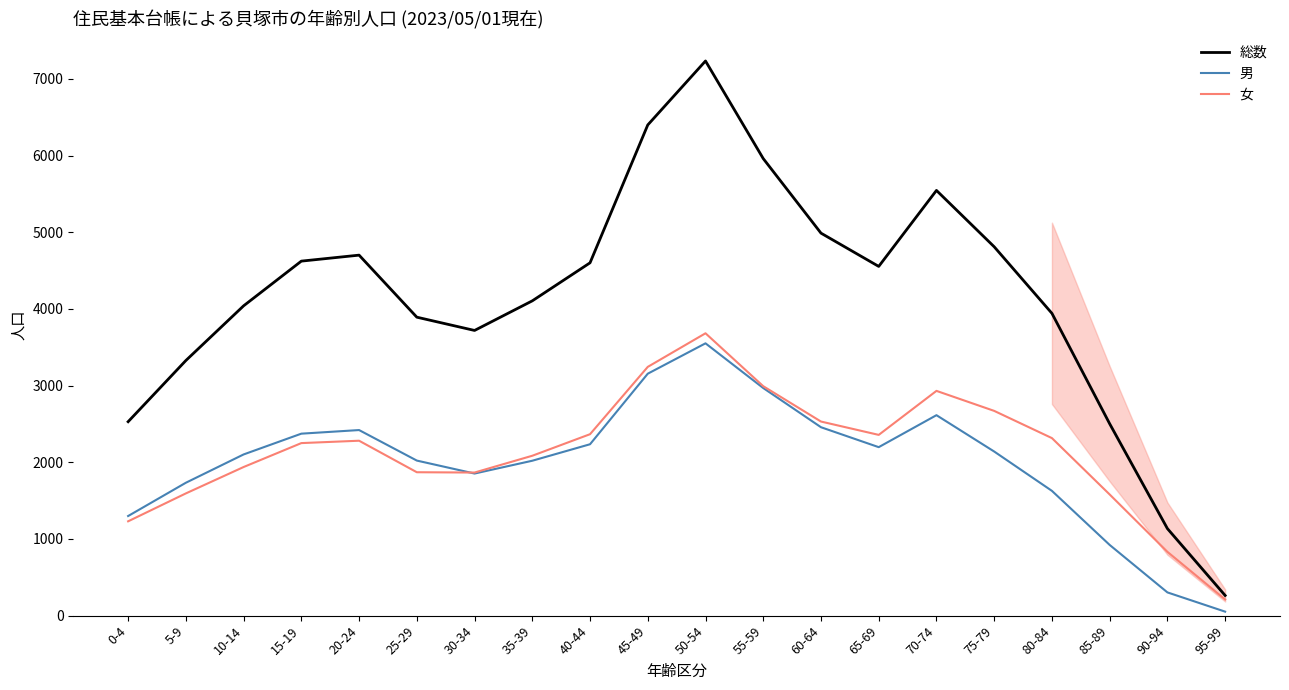

The value of 女 at 90-94 is 1464. True or false?

False